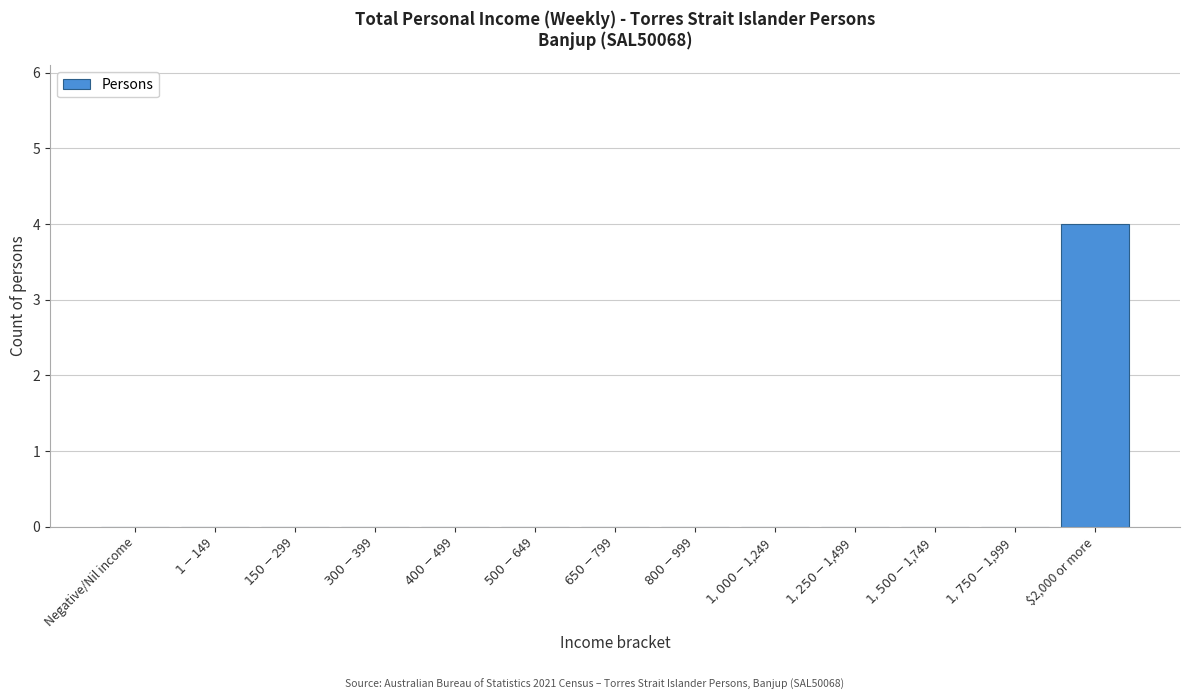

The value at $2,000 or more is 4. True or false?

True